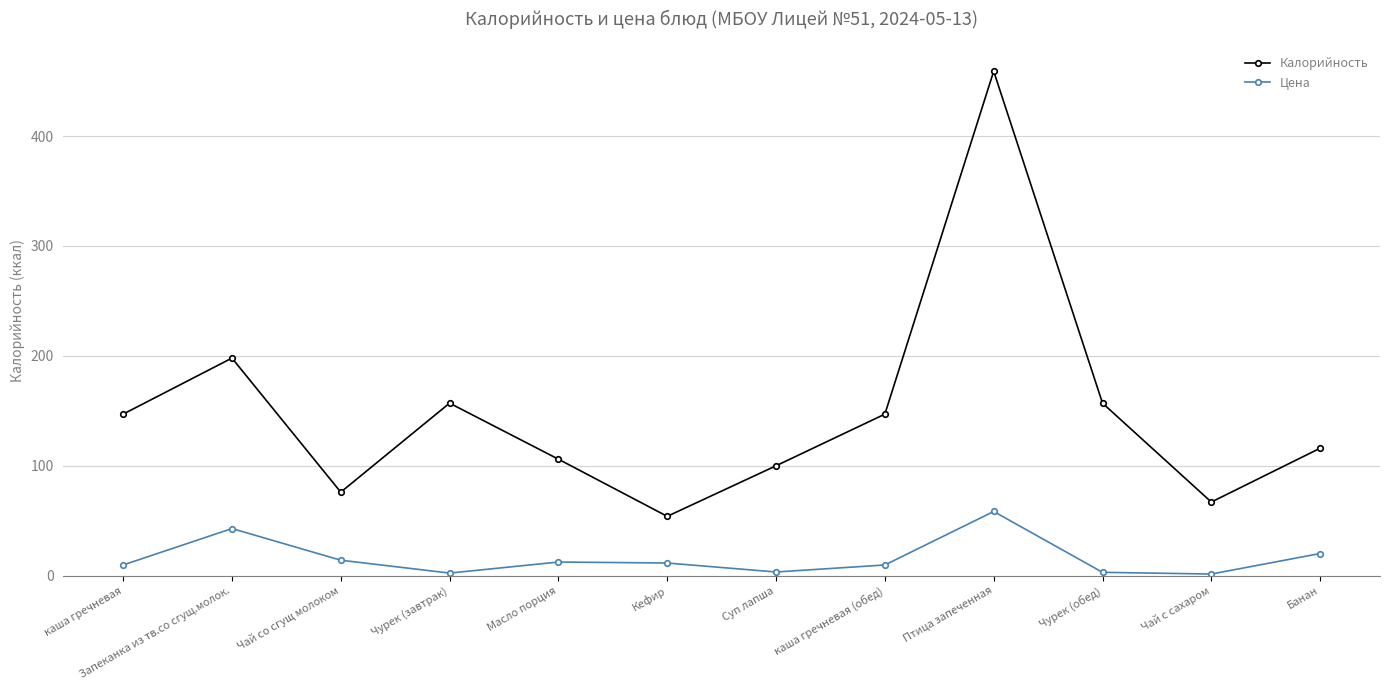

Rank the series by their maximum value, from lowest to highest.

Цена, Калорийность